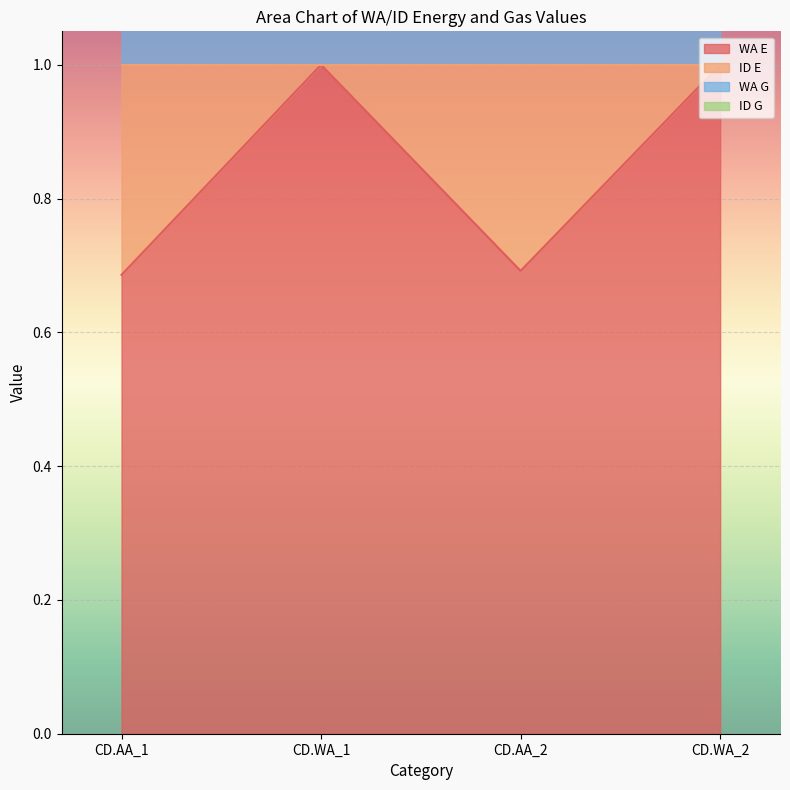

Which series has the widest spread of values?

WA E